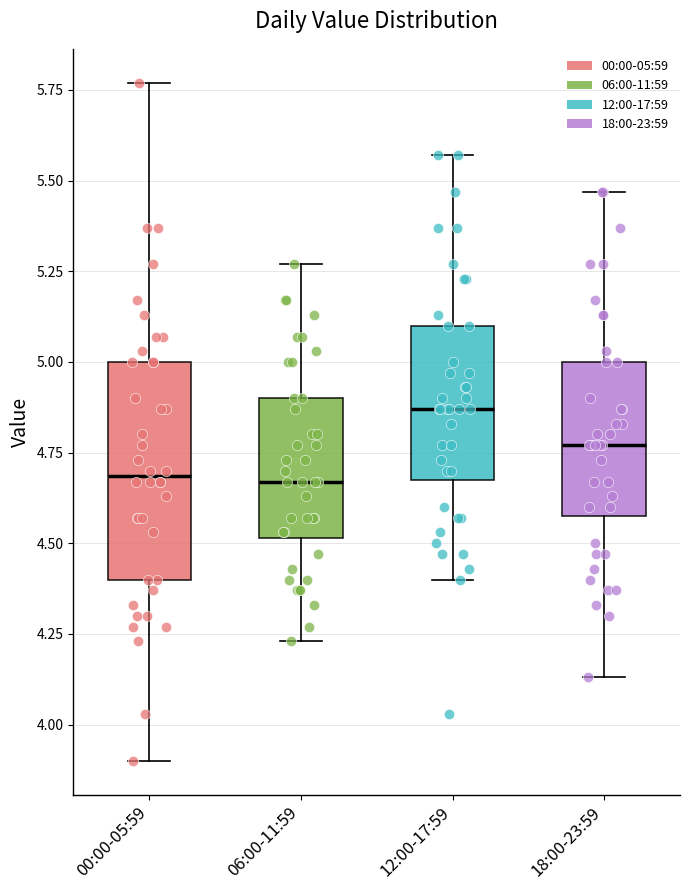

Reading left to right, transcribe this box plot: for each box, give where its median line is, the range the box spans, and where its two whiskers end, as read against the y-axis. The values are not printed on the chart, so give them approximately, as read against the axis.

00:00-05:59: median 4.70, box 4.40 to 5.00, whiskers 3.90 to 5.75
06:00-11:59: median 4.65, box 4.50 to 4.90, whiskers 4.25 to 5.25
12:00-17:59: median 4.85, box 4.70 to 5.10, whiskers 4.40 to 5.55
18:00-23:59: median 4.75, box 4.60 to 5.00, whiskers 4.15 to 5.45